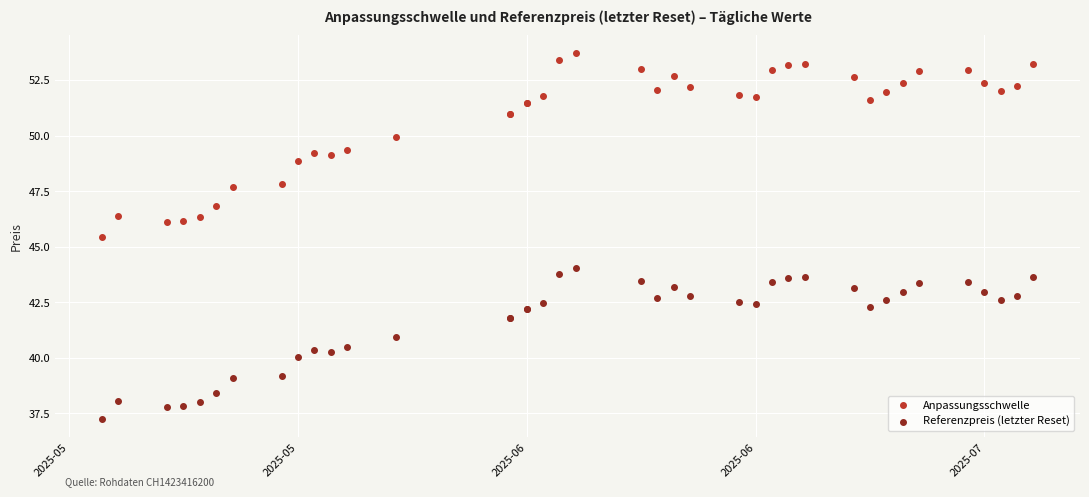

Across all series, what Y value is closest to 45?

45.5